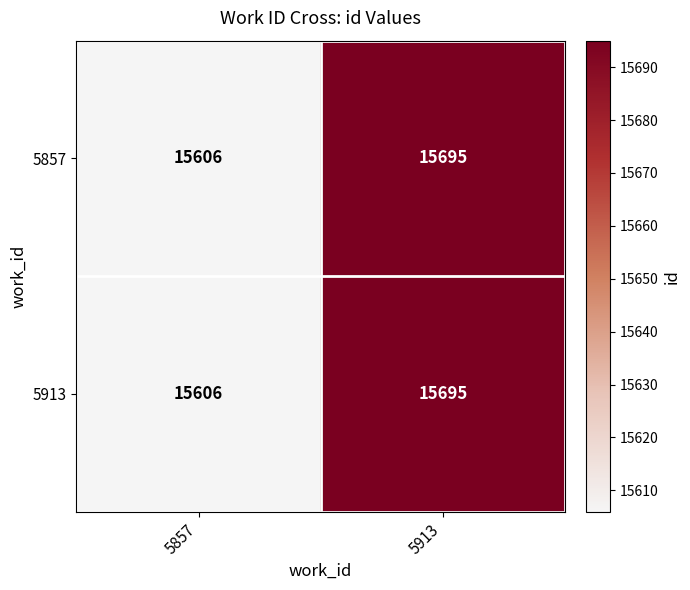

What value does the 5913 series have at 5913, to the nearest 5?

15695